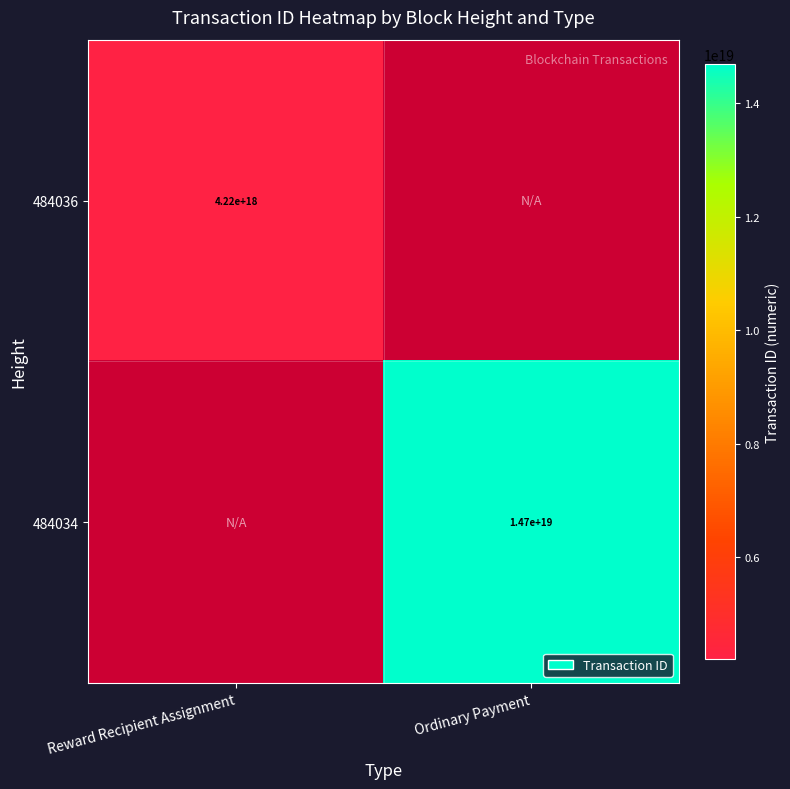

What is the greatest value displayed?

14682054734109622272.0